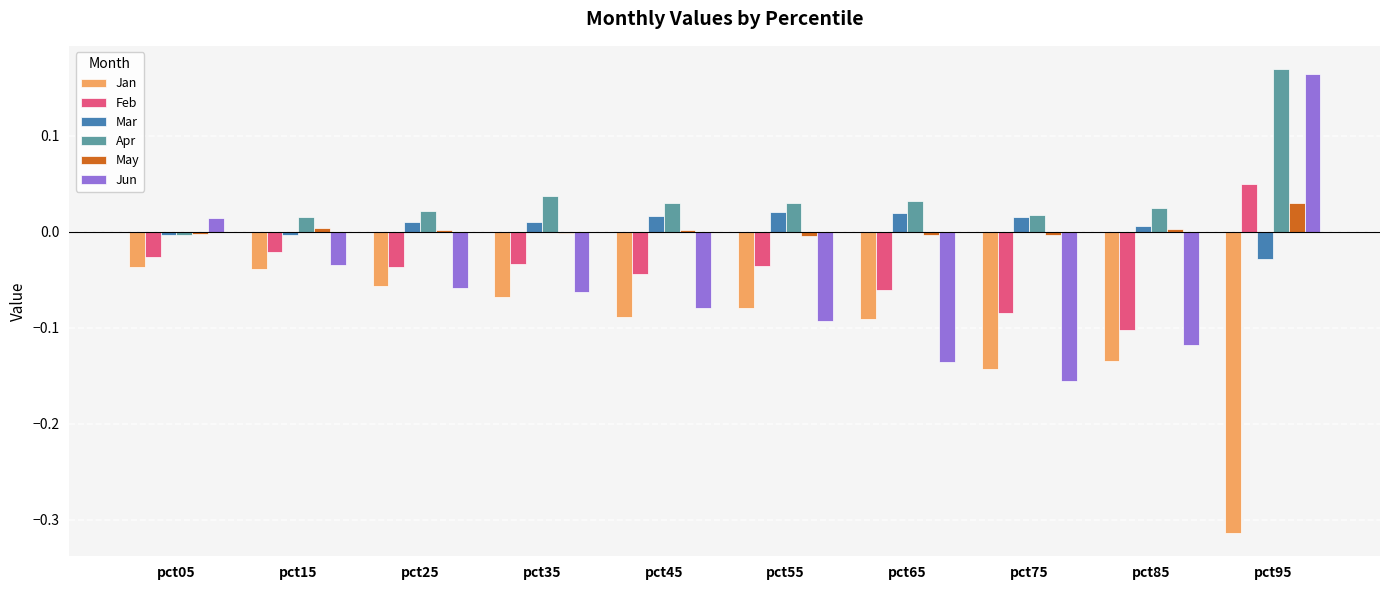

Which series has the widest spread of values?

Jun